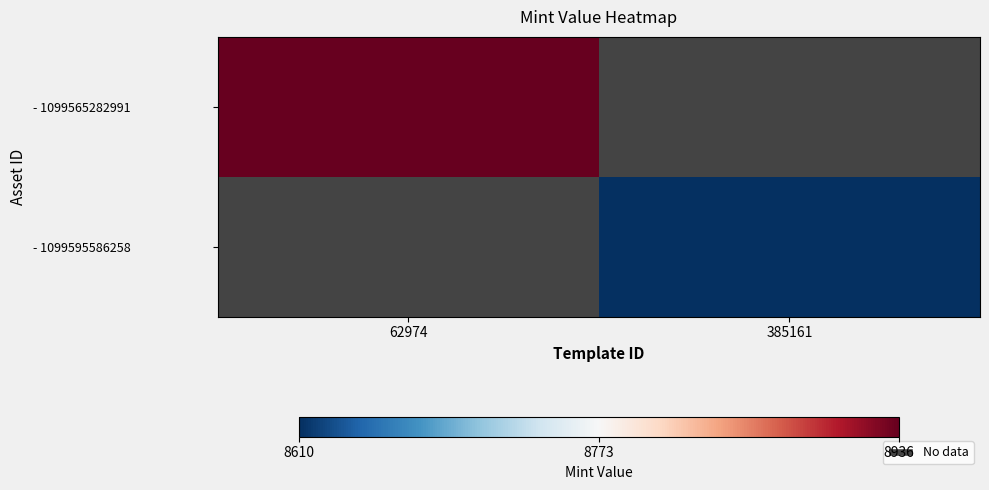

True or false: - 1099595586258 has a value of 8610.0 at 385161.

True